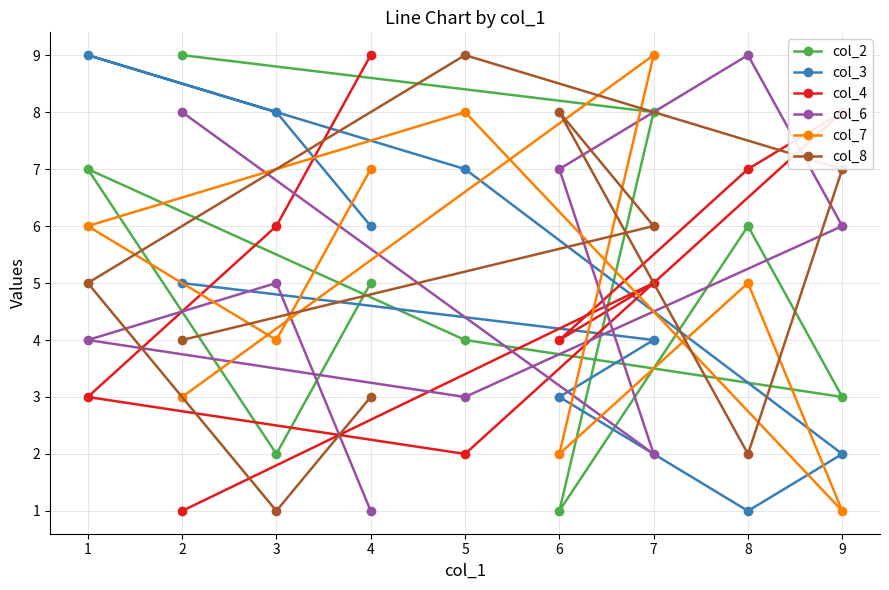

Reading left to right, extract all data points from this chart.

col_2: 1=7	2=9	3=2	4=5	5=4	6=1	7=8	8=6	9=3
col_3: 1=9	2=5	3=8	4=6	5=7	6=3	7=4	8=1	9=2
col_4: 1=3	2=1	3=6	4=9	5=2	6=4	7=5	8=7	9=8
col_6: 1=4	2=8	3=5	4=1	5=3	6=7	7=2	8=9	9=6
col_7: 1=6	2=3	3=4	4=7	5=8	6=2	7=9	8=5	9=1
col_8: 1=5	2=4	3=1	4=3	5=9	6=8	7=6	8=2	9=7